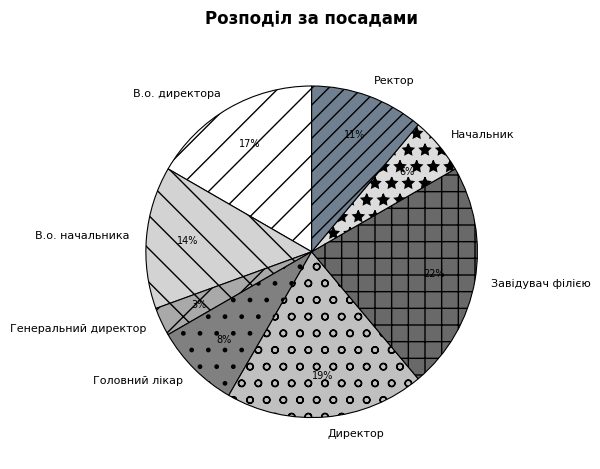

Is it true that Ректор is 1% of the pie?

False